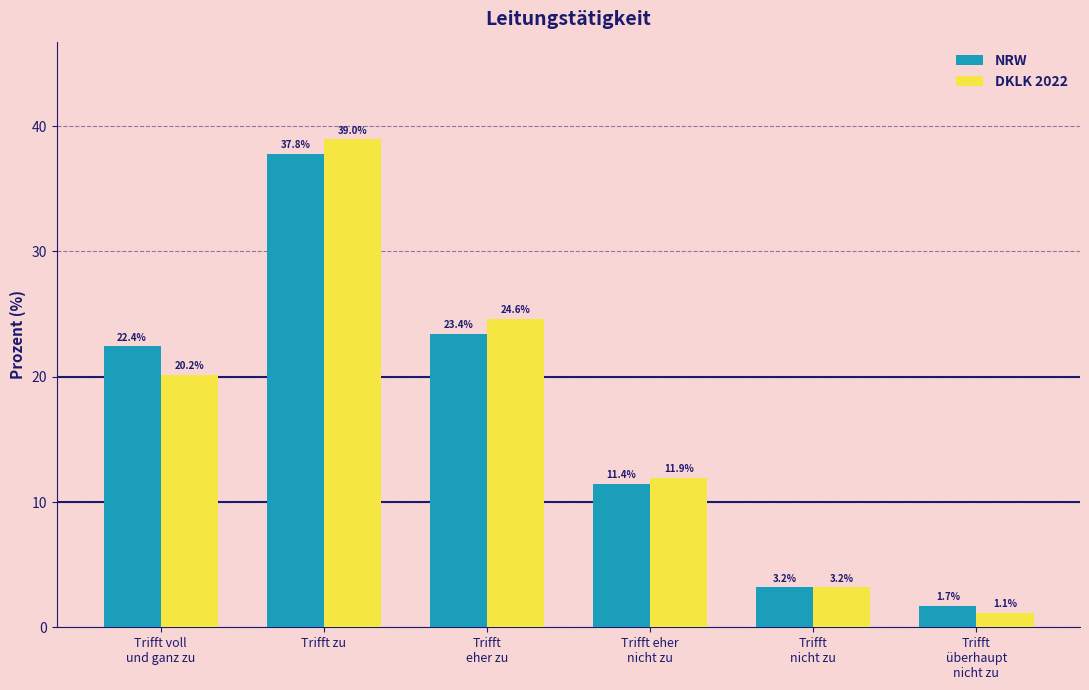

Does the chart contain any negative values?

No